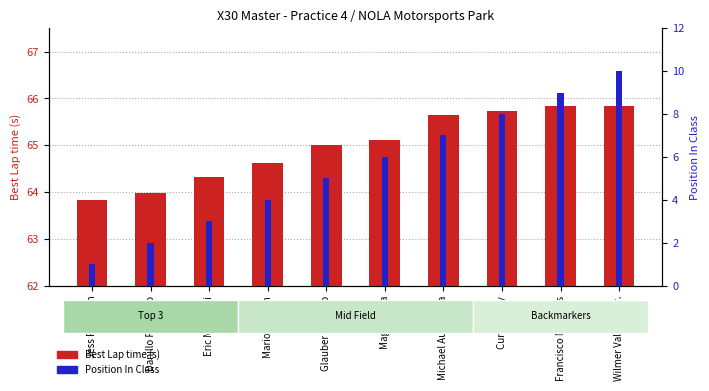

The Best Lap time series shows 64.6 at Mario Barrion. True or false?

True